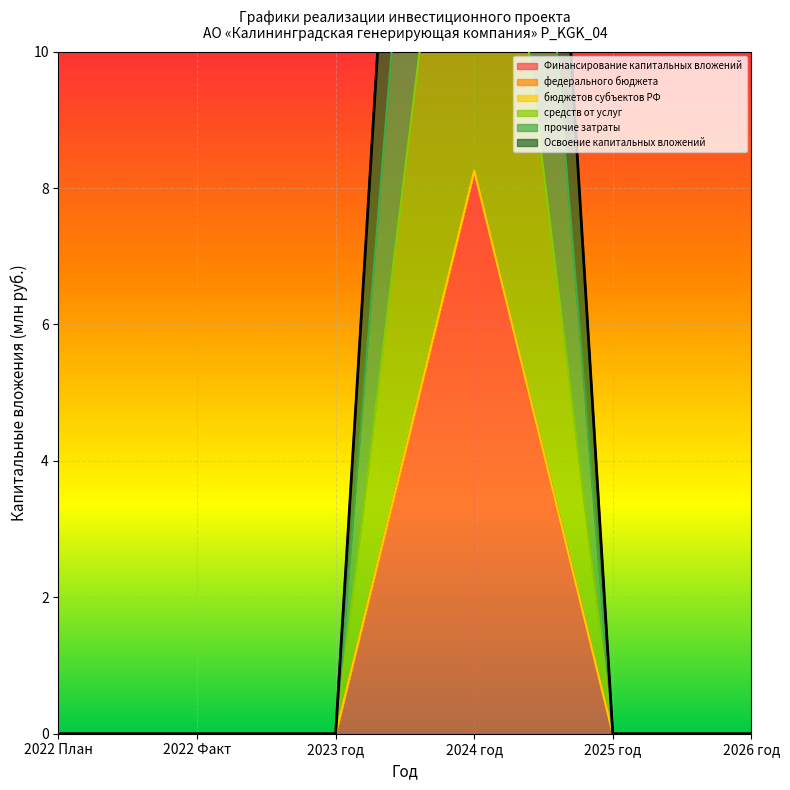

How many positive values does the прочие затраты series have?

1